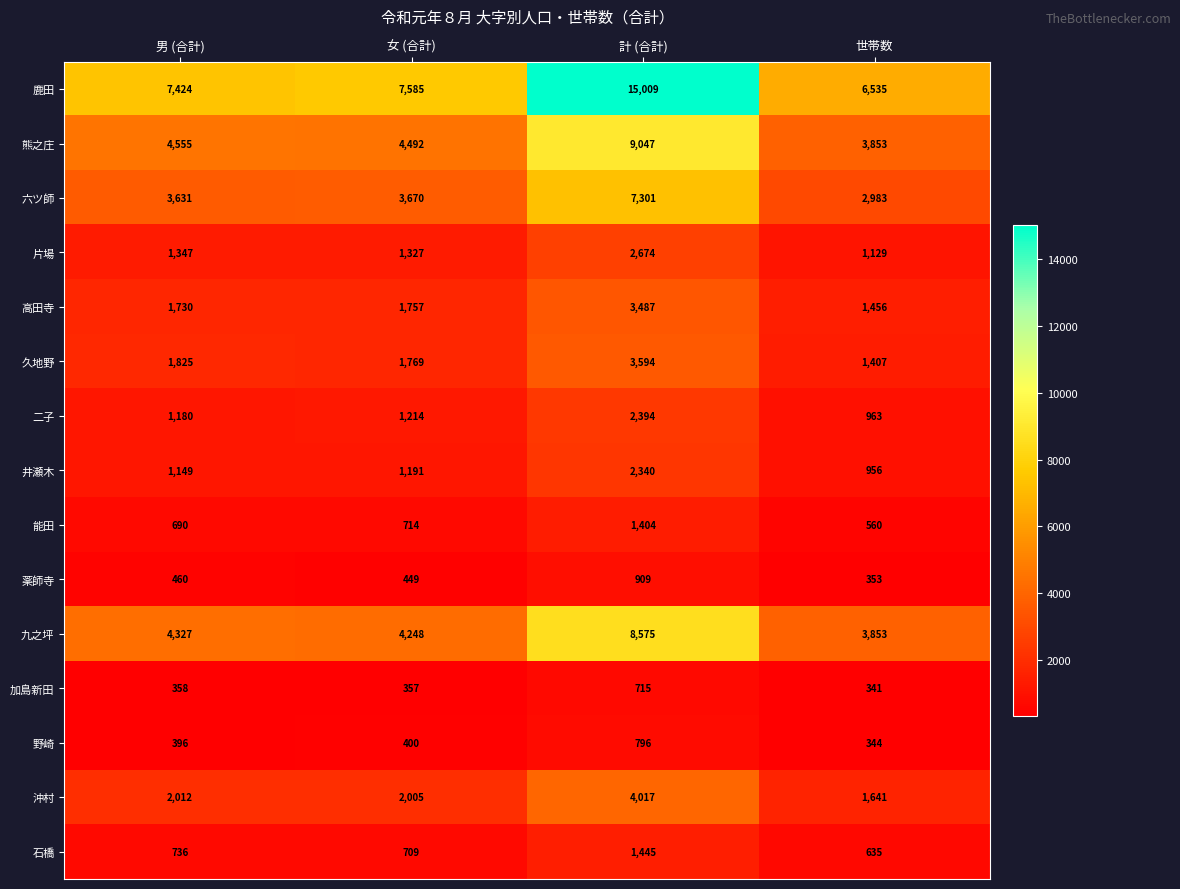

Which series has the largest range (max minus min)?

鹿田